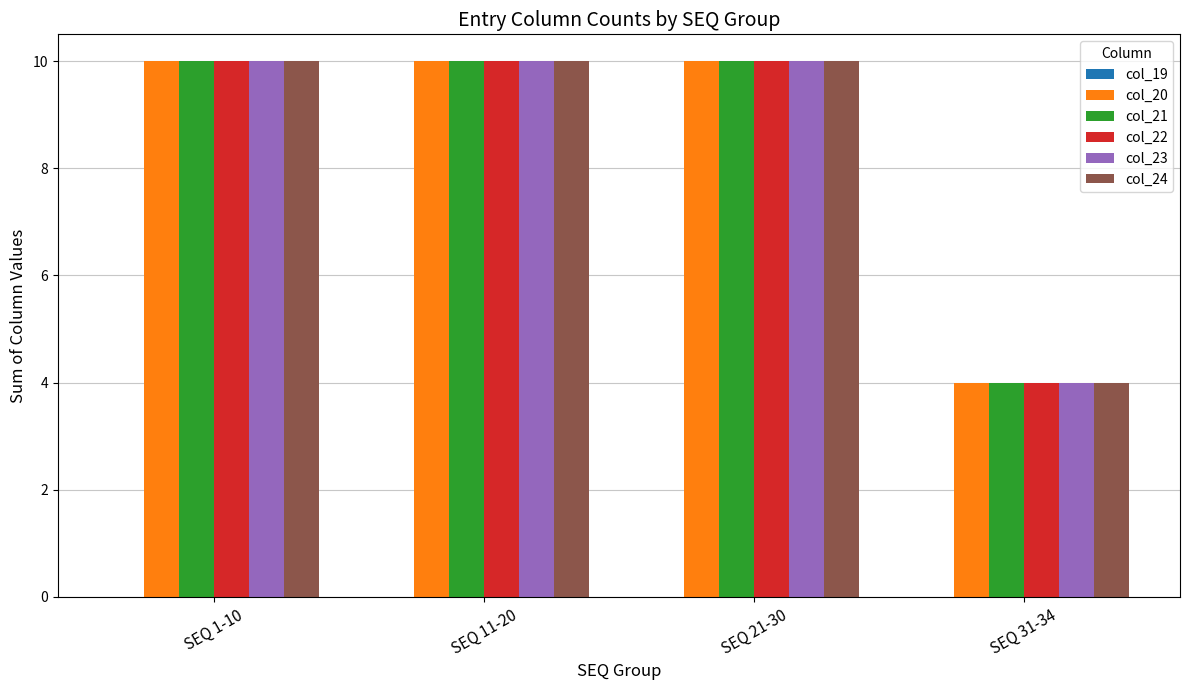

At which category does the chart reach its minimum across all series?

SEQ 31-34